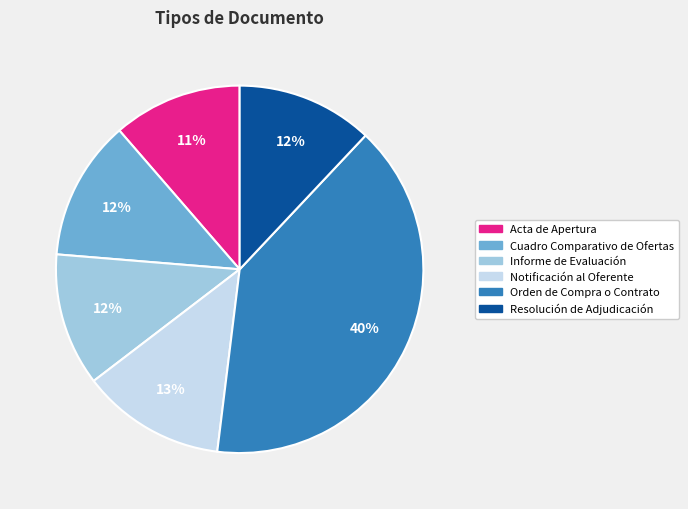

True or false: Resolución de Adjudicación accounts for 18% of the total.

False